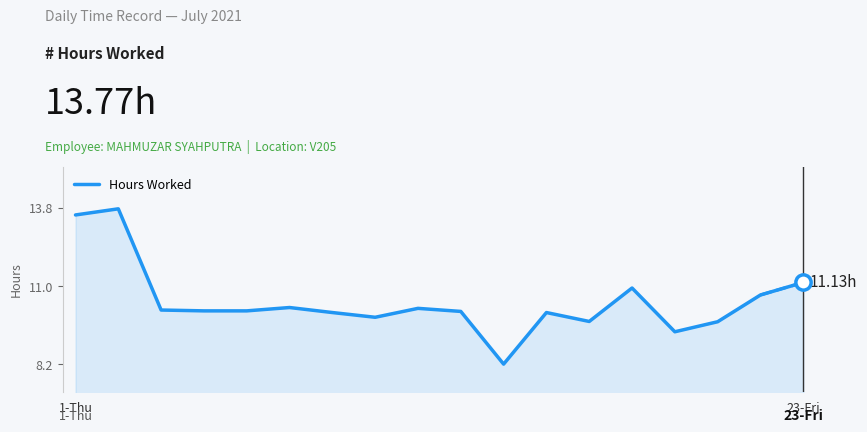

What is the difference between the maximum and minimum values?

5.6